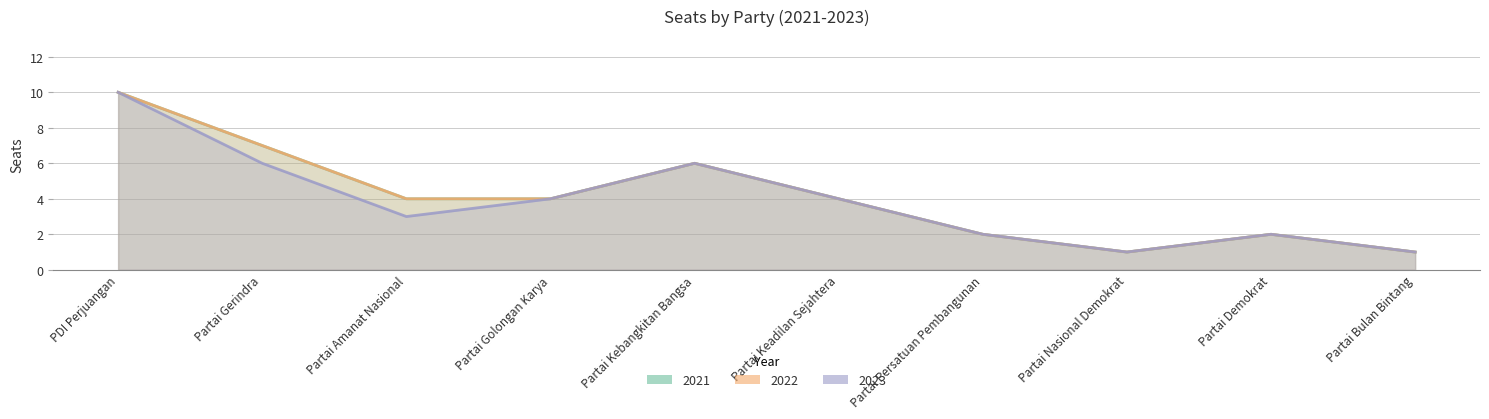

Does the chart display data point markers on the line(s)?

No